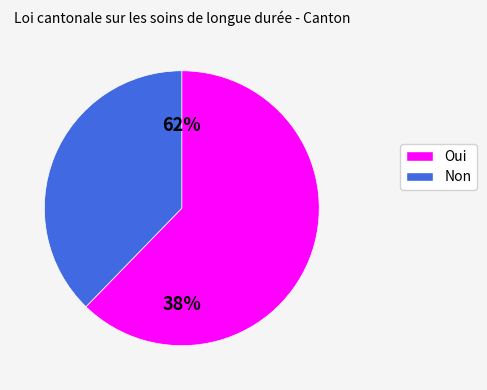

Count the number of slices in the pie.

2